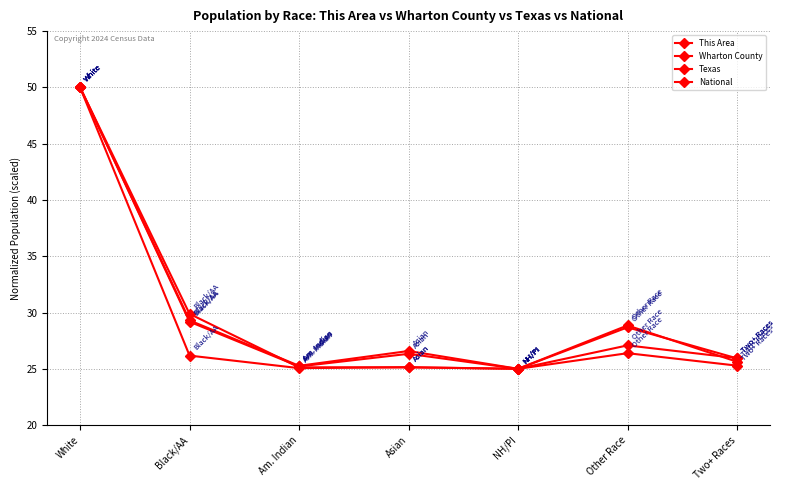

How many lines are shown in the chart?

4